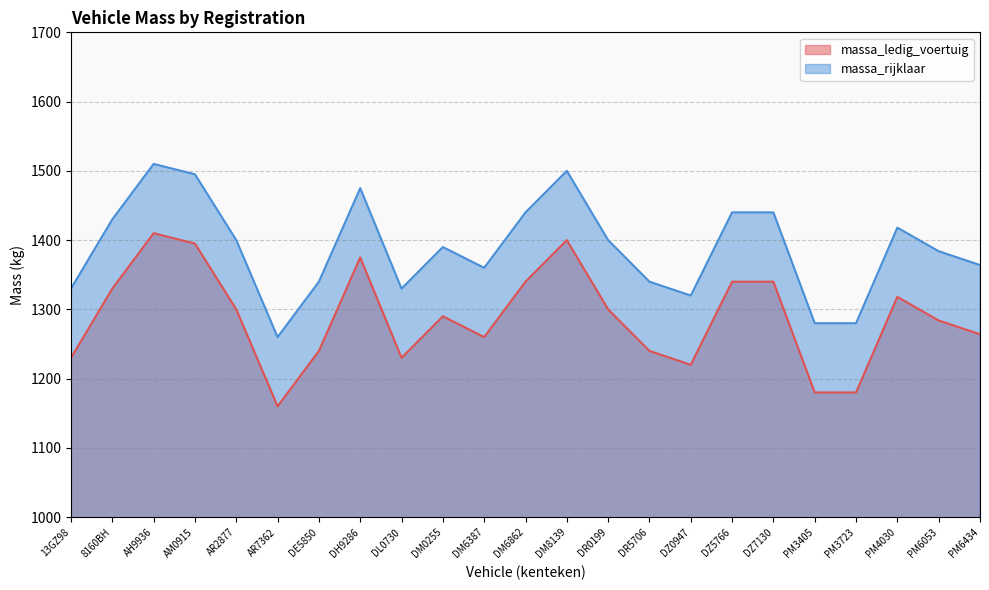

Which has a higher value, DZ5766 or DM6387?

DZ5766